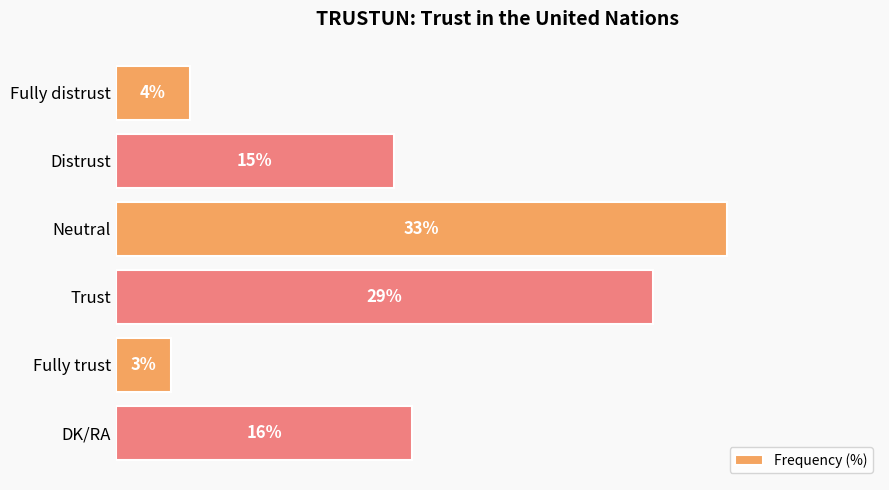

Rank the categories by value from highest to lowest.

Neutral, Trust, DK/RA, Distrust, Fully distrust, Fully trust